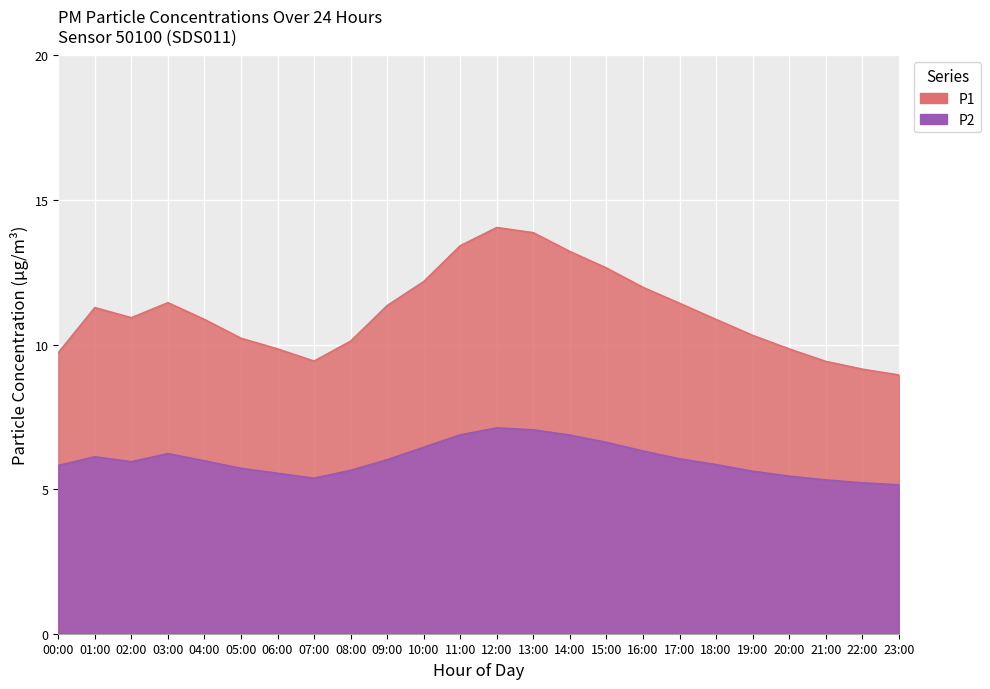

What is the lowest value of the P1 series?

8.9